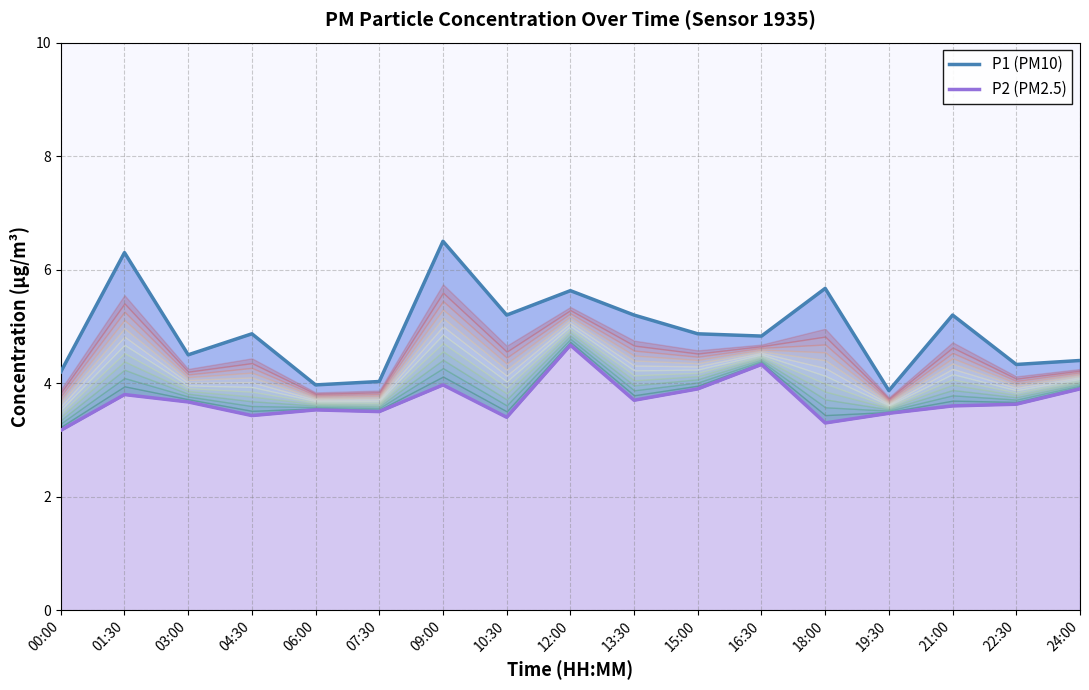

What is the sum of the P1 (PM10) values at 22:30 and 18:00?

10.0